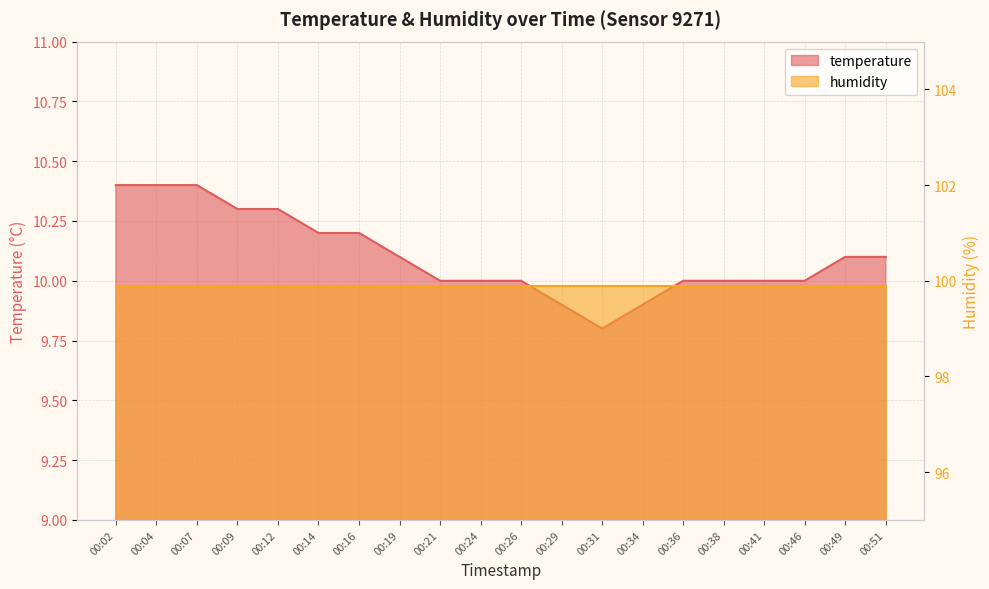

Approximately how many times larger is the value at 00:12 compared to 00:49?

1.0